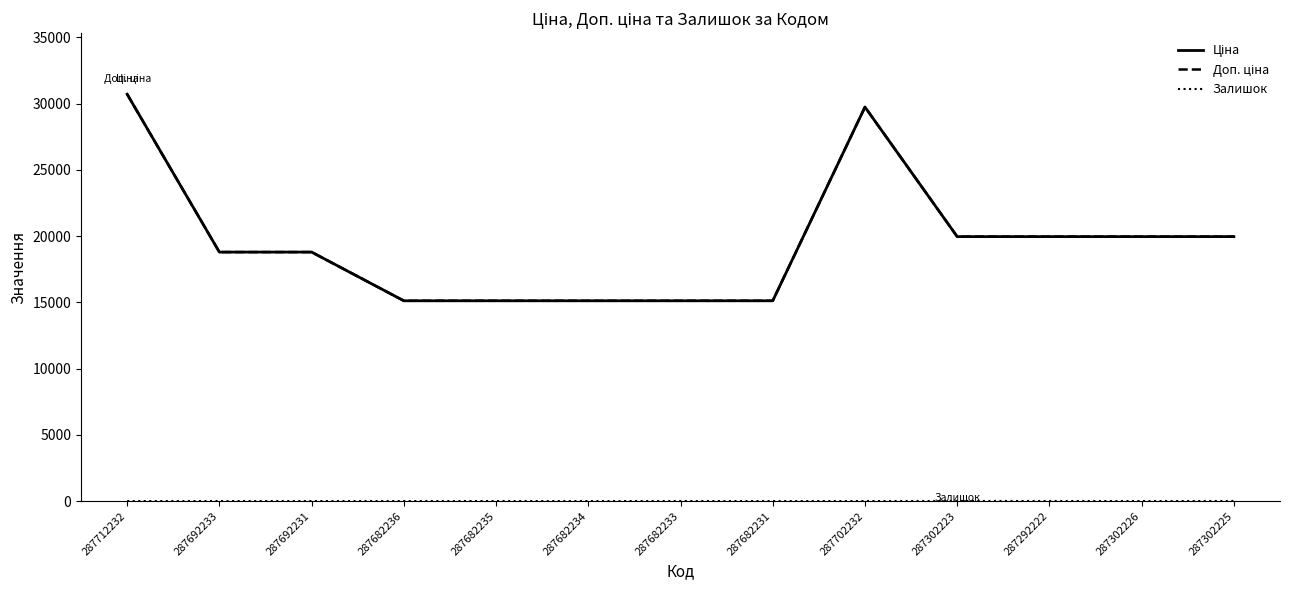

Does the chart display data point markers on the line(s)?

No